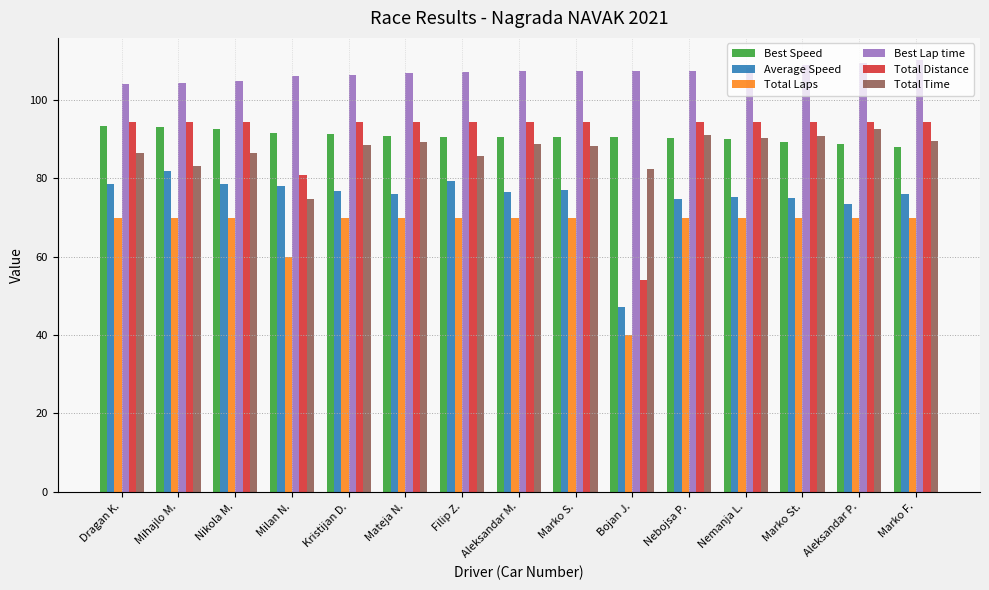

How many categories are shown in the chart?

15